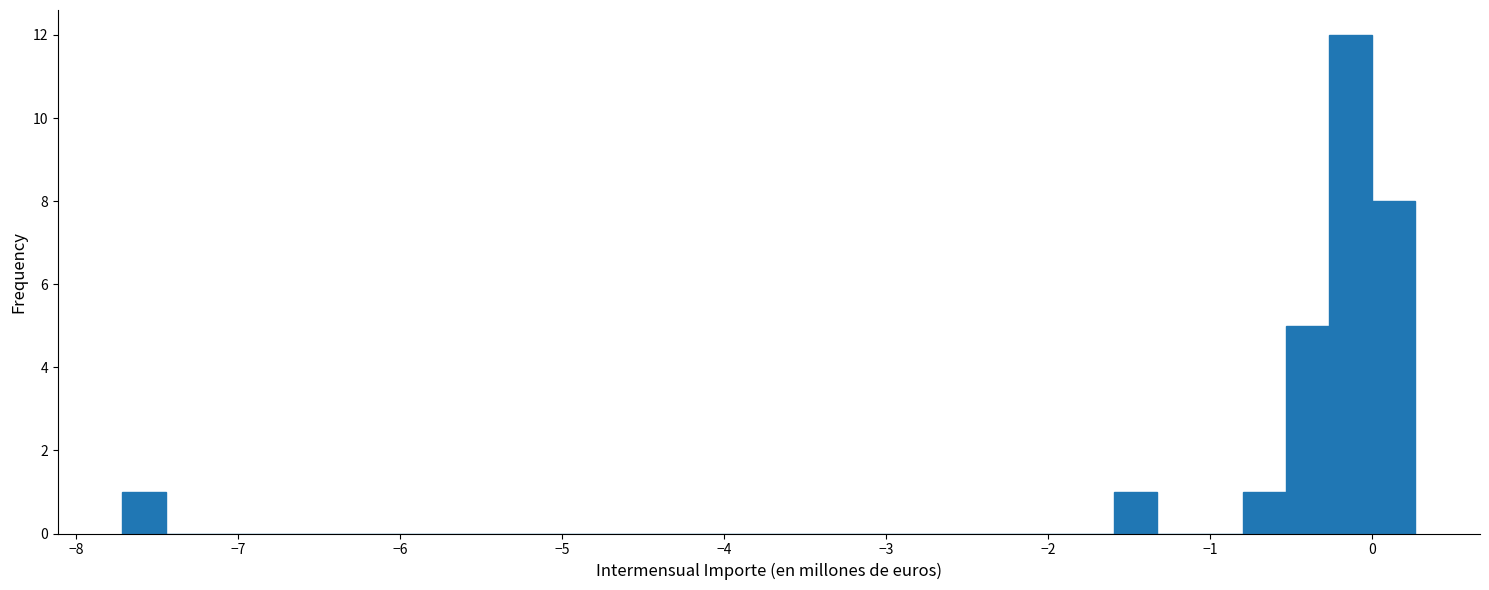

Around what value on the x-axis is the tallest bar? Give the approximate position of its centre, as read against the axis.

-0.1